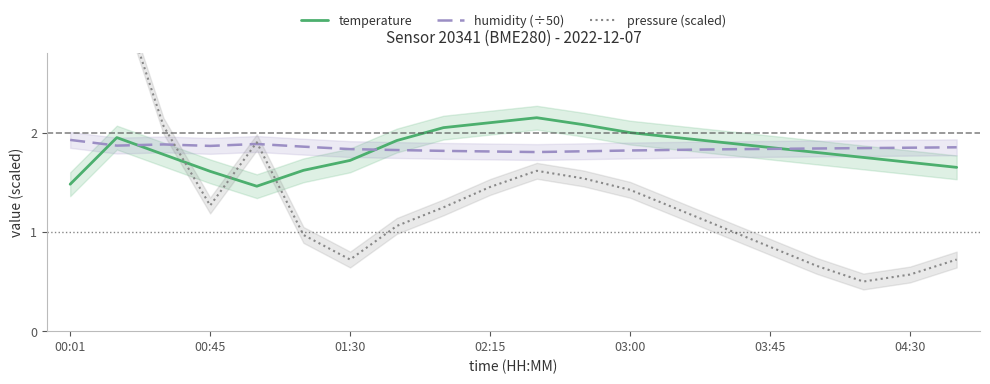

True or false: humidity (÷50) has a value of 3.1 at 00:01.

False